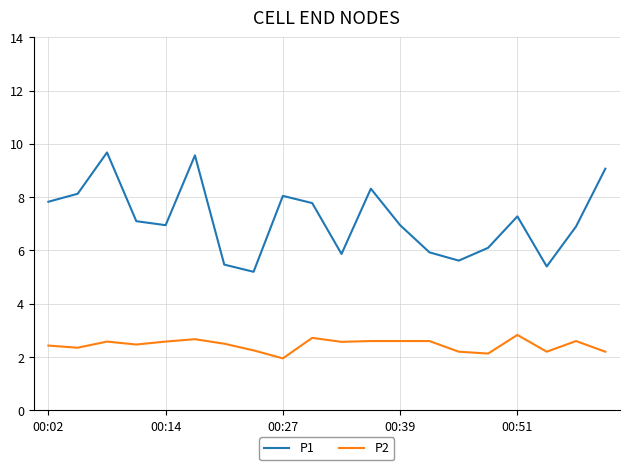

What is the difference between the maximum and minimum values in the P2 series?

0.9